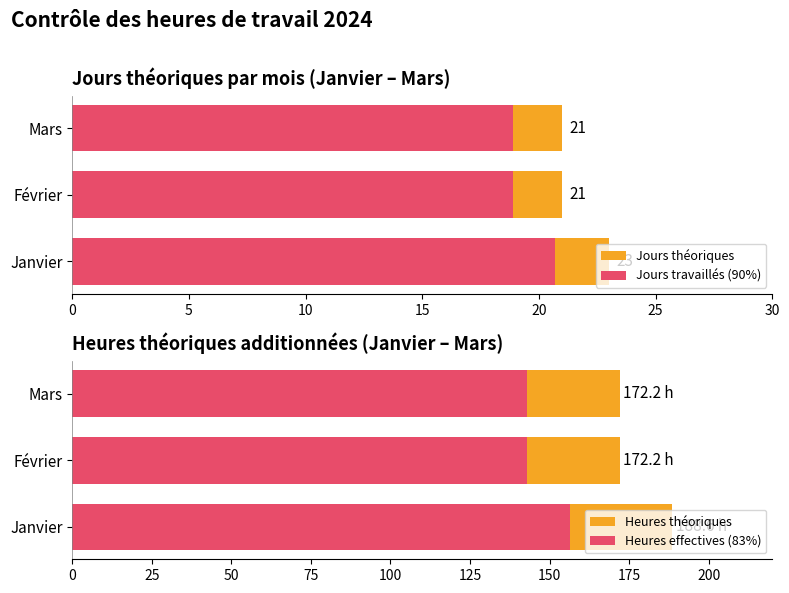

What is the spread (max minus min) of values at 10?

153.3